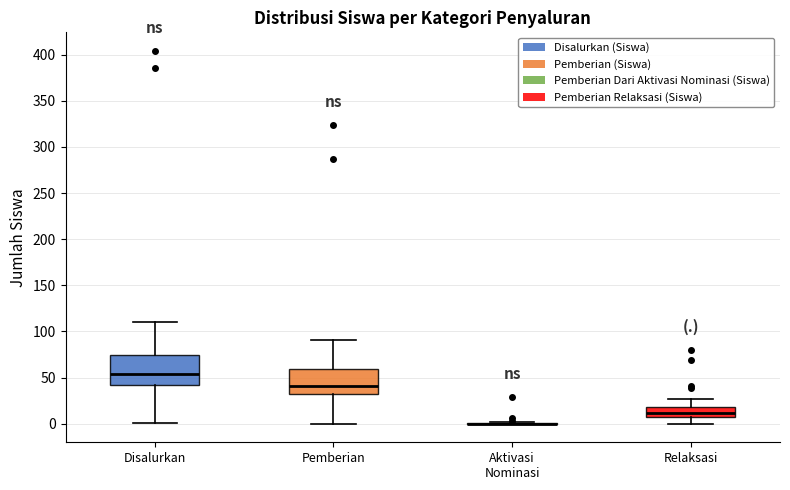

Reading left to right, transcribe this box plot: for each box, give where its median line is, the range the box spans, and where its two whiskers end, as read against the y-axis. The values are not printed on the chart, so give them approximately, as read against the axis.

Disalurkan: median 55, box 40 to 75, whiskers 0 to 110
Pemberian: median 40, box 30 to 60, whiskers 0 to 90
Aktivasi Nominasi: box collapsed to a line at 0, whiskers 0 to 0
Relaksasi: median 10, box 5 to 20, whiskers 0 to 25